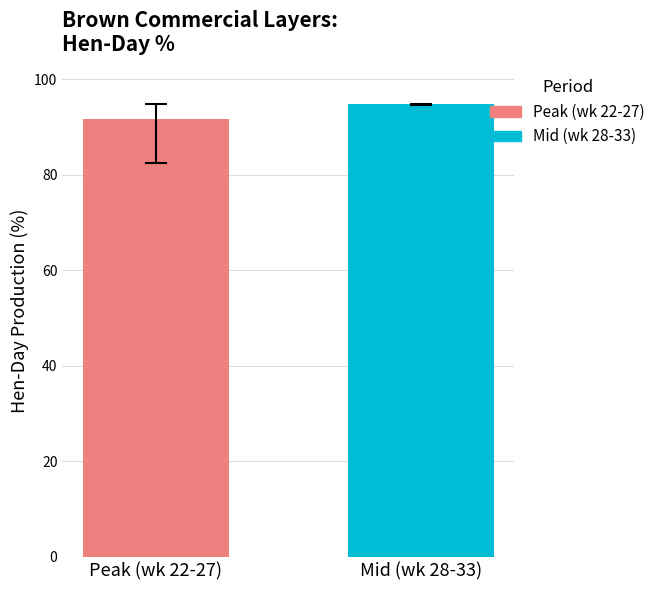

How many bars are there in each group?

2